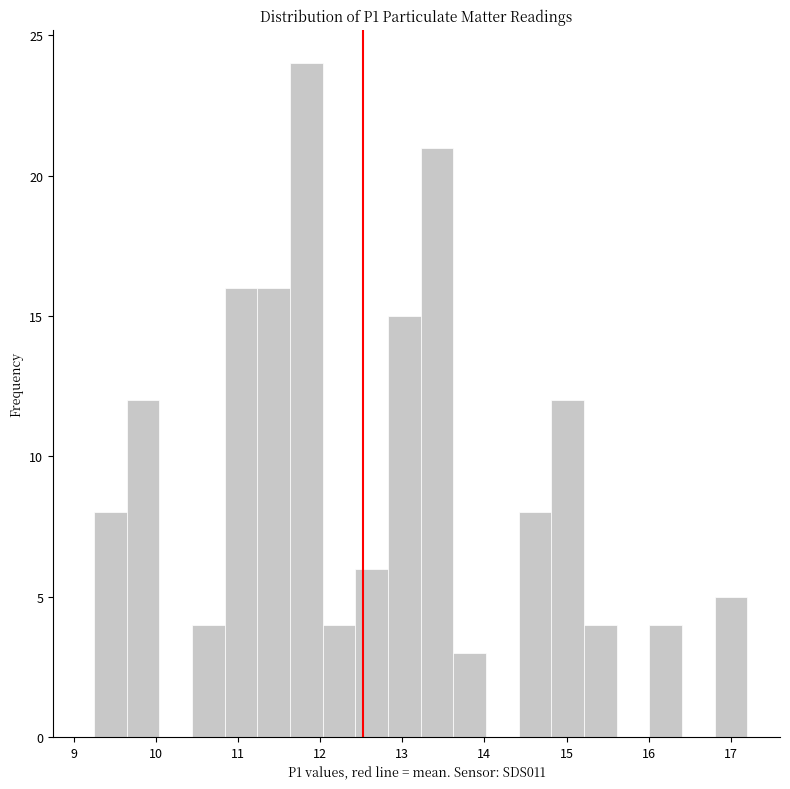

Read against the x-axis, roughly where is the centre of the tallest bar?

11.8